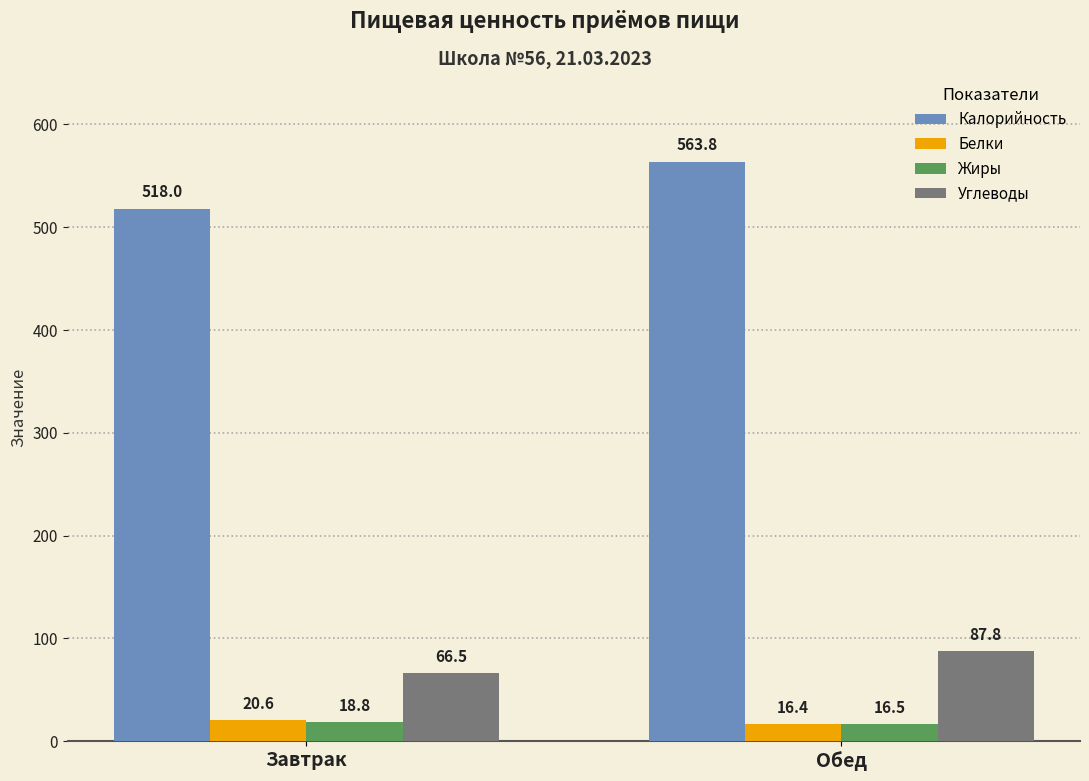

What is the difference between the highest and lowest values at Обед?

547.4